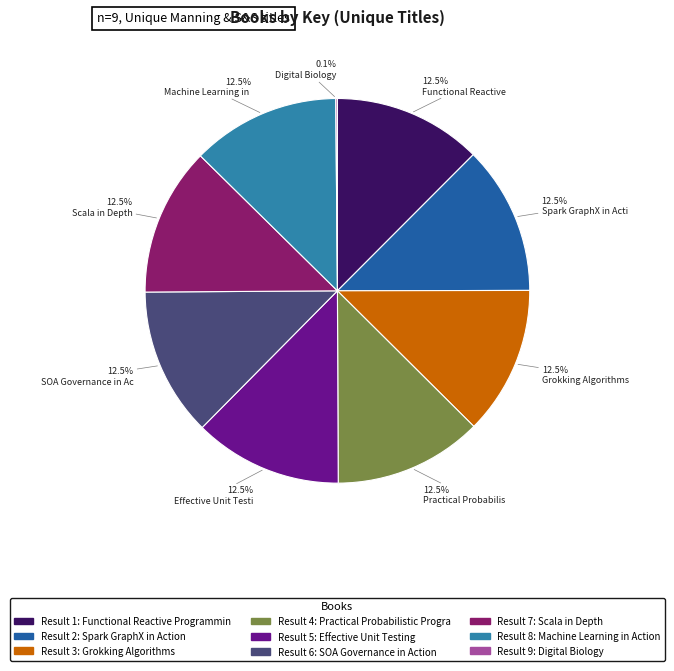

Does any single category account for the majority?

No